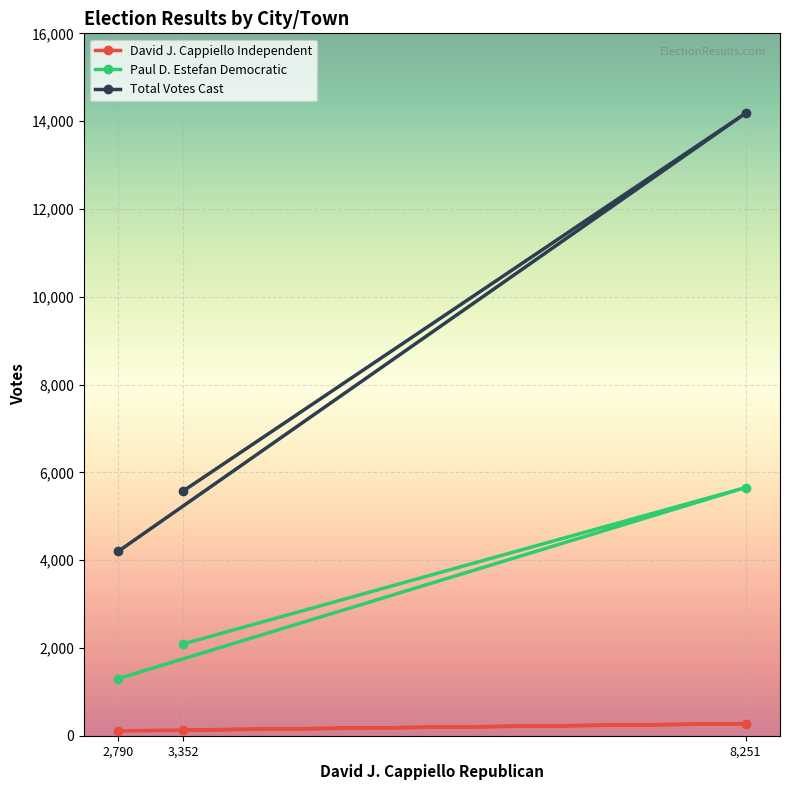

Does the chart display data point markers on the line(s)?

Yes